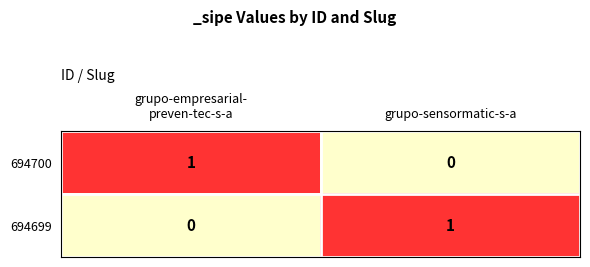

At how many categories does at least one series exceed 0?

2